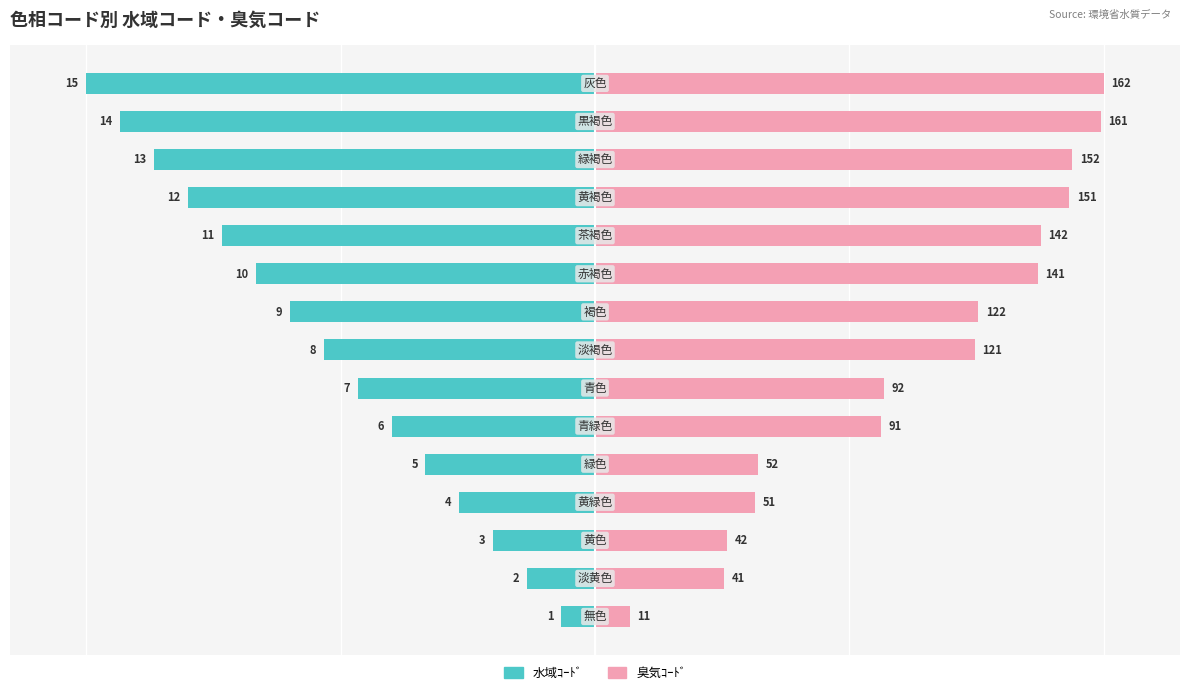

Count the number of data series in this chart.

2